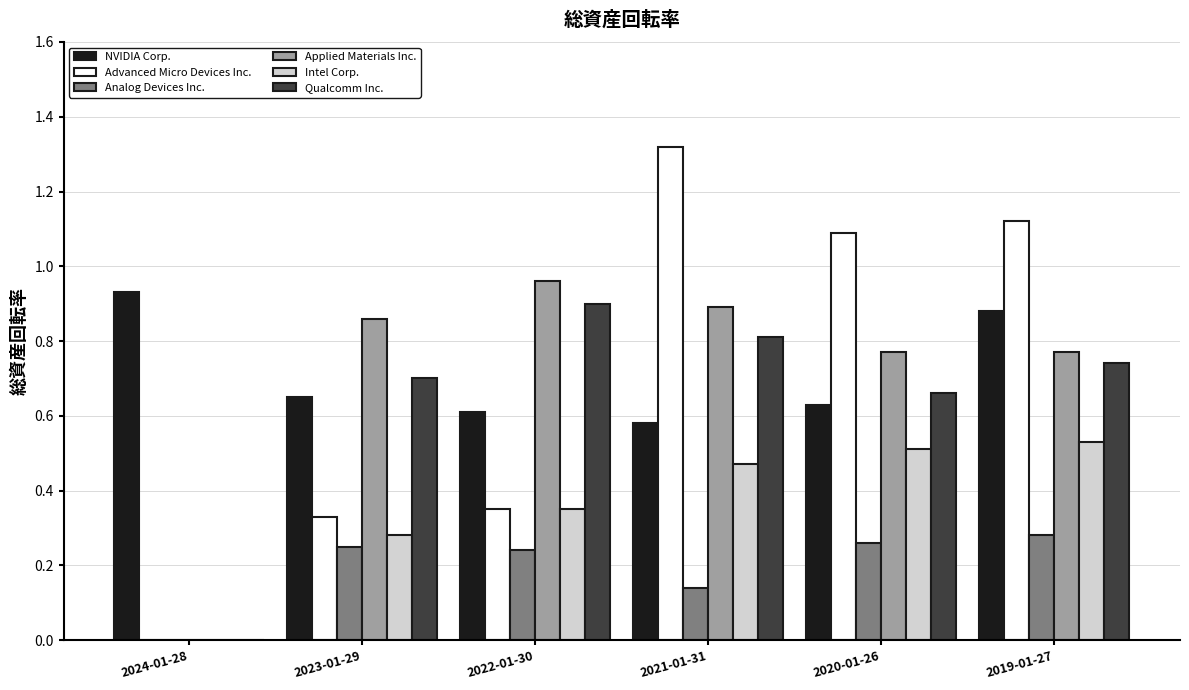

At which label does Advanced Micro Devices Inc. first exceed 1?

2021-01-31